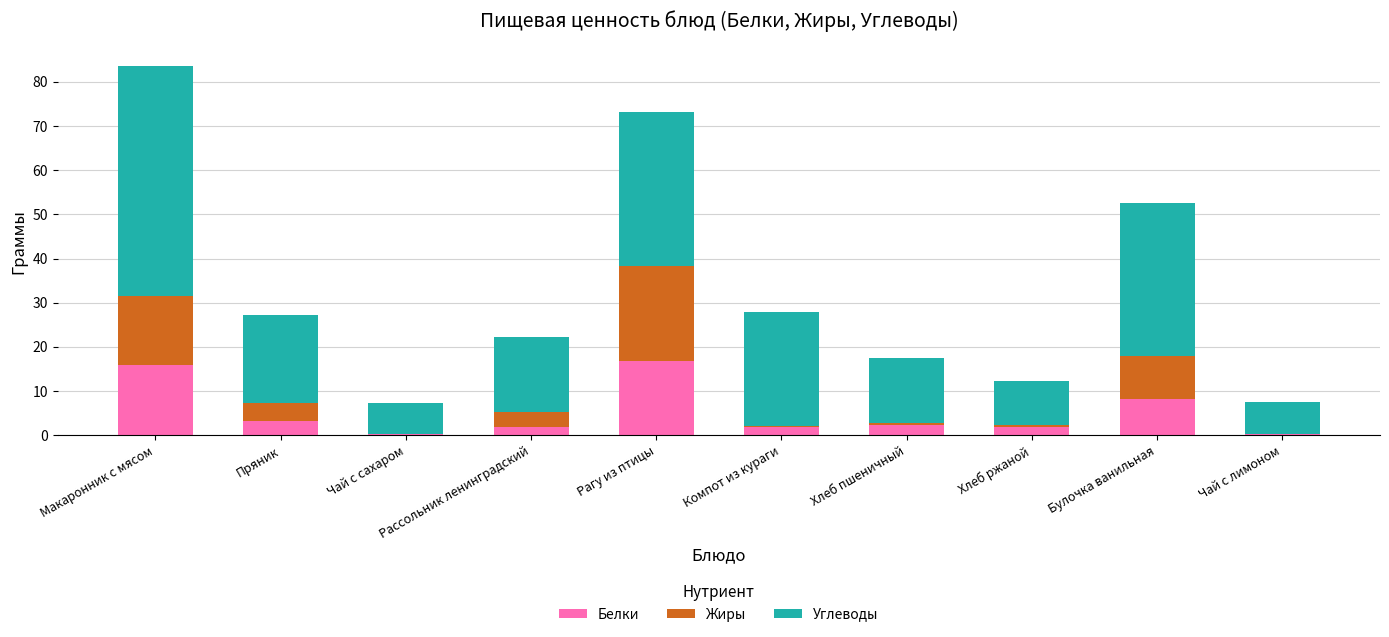

At which category is the sum across all series the highest?

Макаронник с мясом